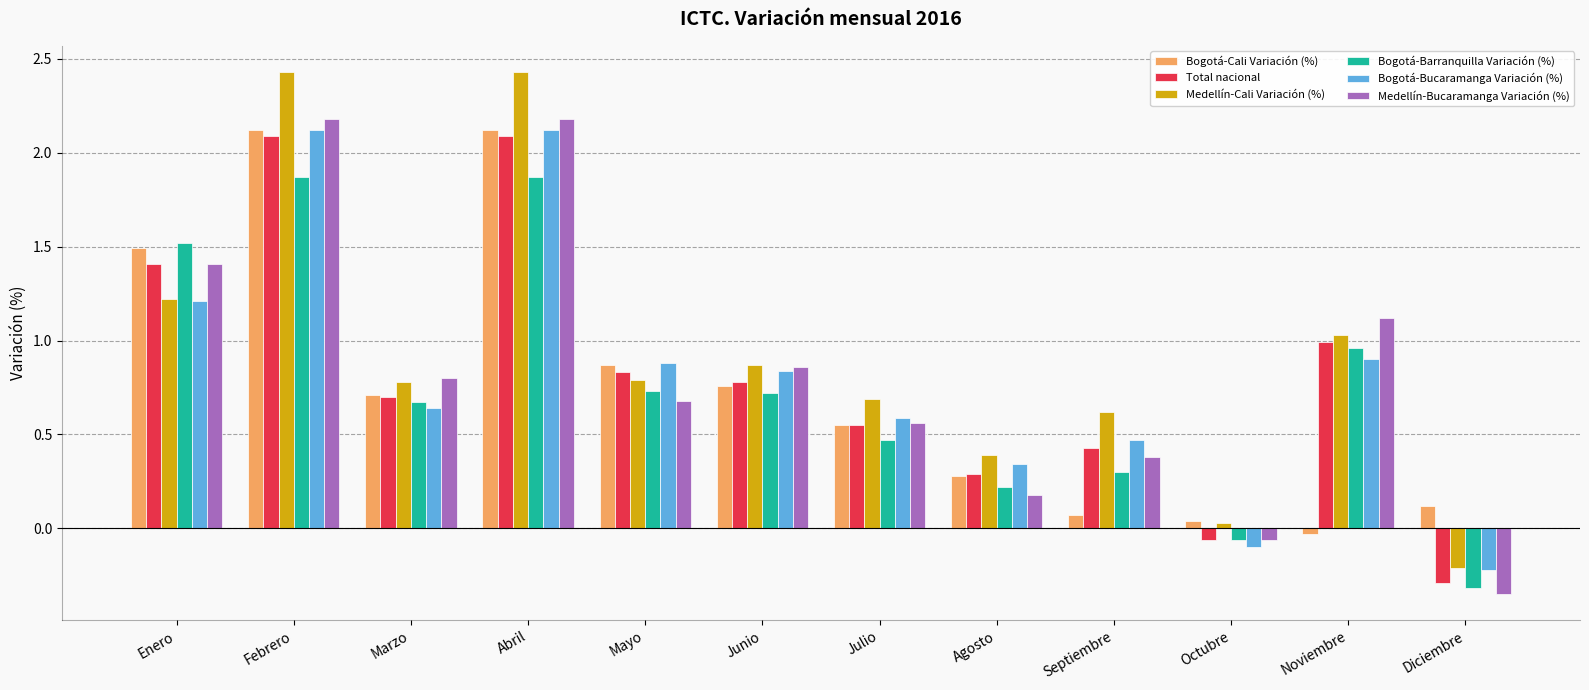

How many negative values does the Total nacional series have?

2